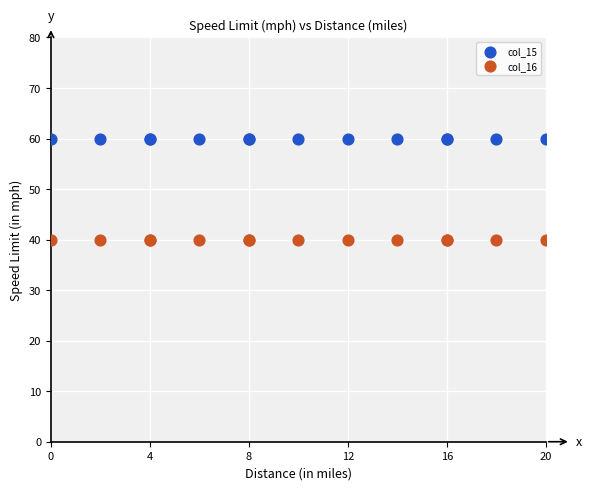

Which series contains the lowest Y value?

col_16